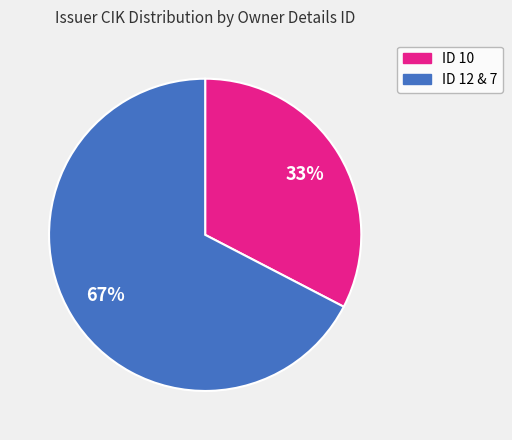

To the nearest percent, what is the average slice percentage?

50%